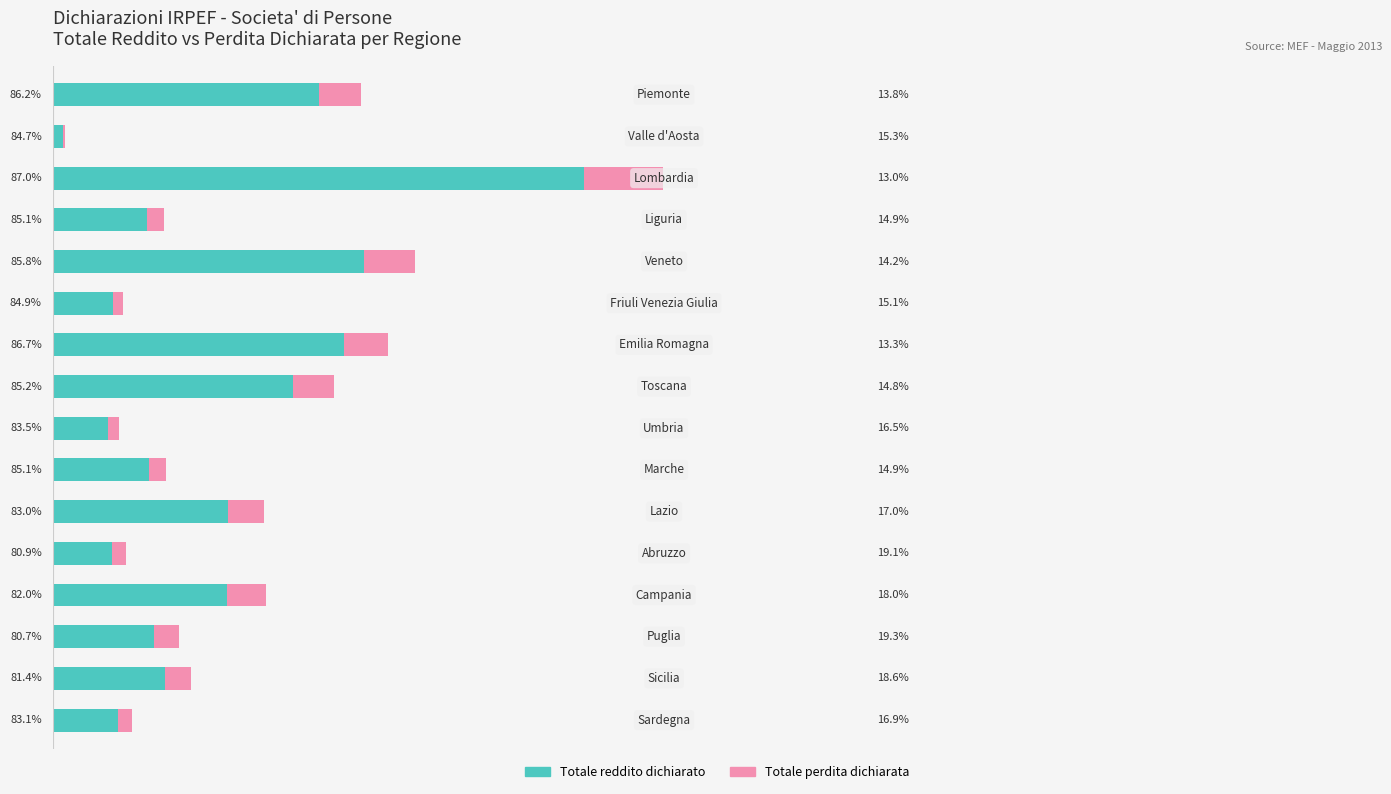

What are all the series names shown in the legend?

Totale reddito dichiarato, Totale perdita dichiarata